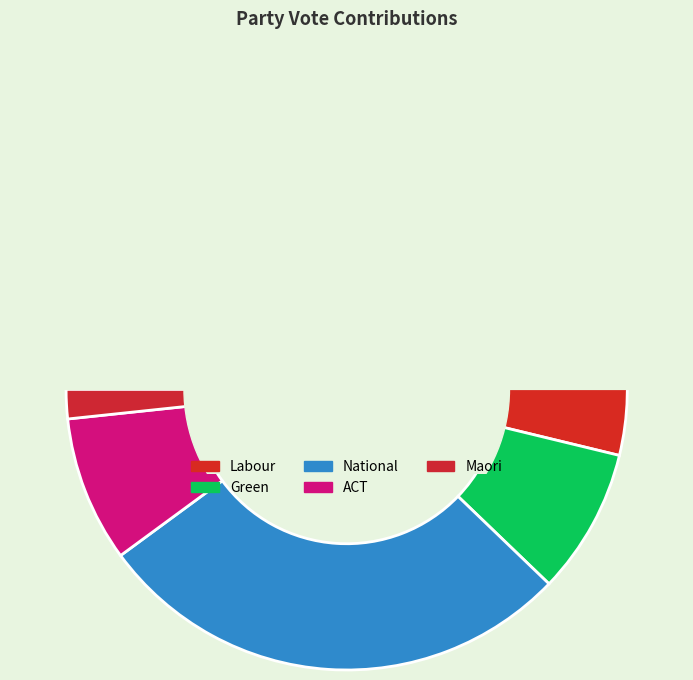

To the nearest percent, what is the average slice percentage?

20%